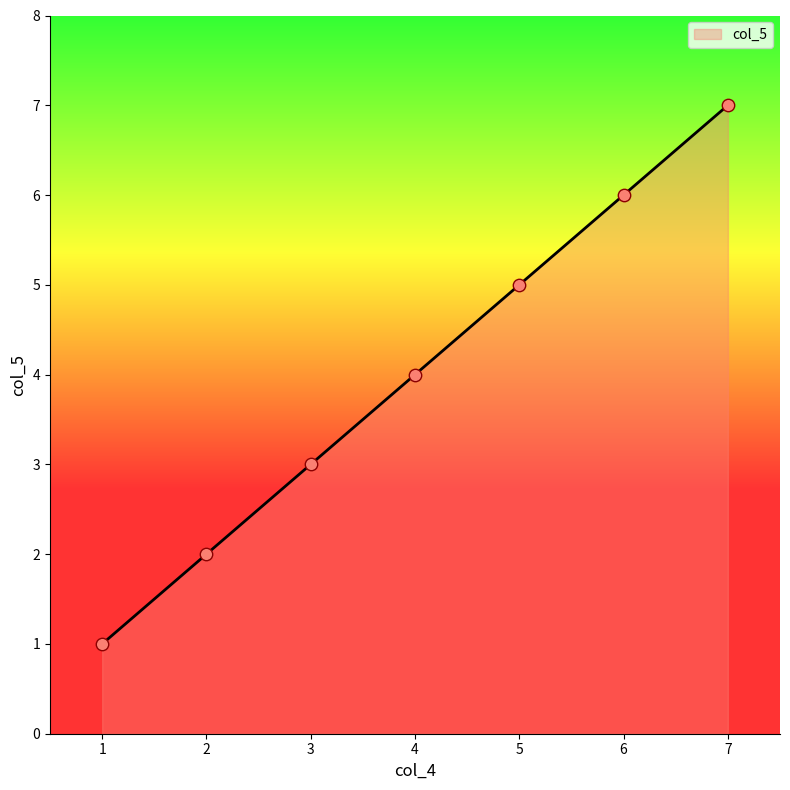

What is the change in value from 3 to 5?

+2